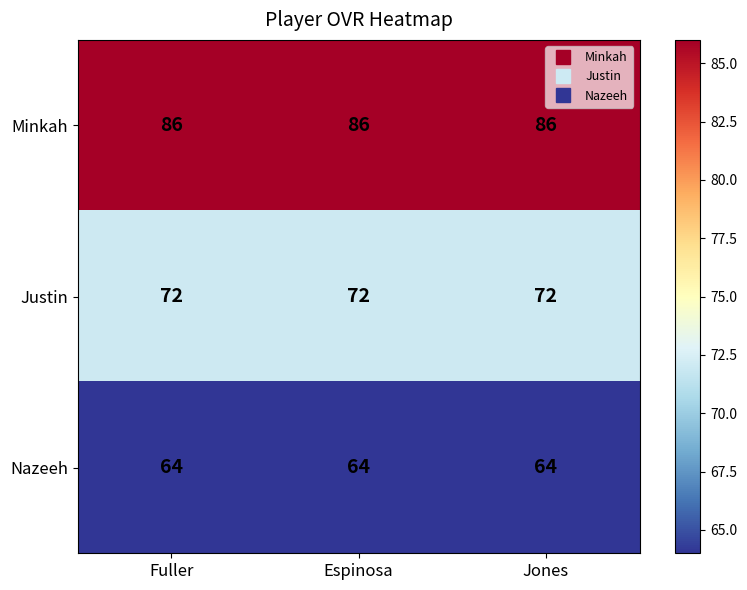

What is the average value of the Justin series?

72